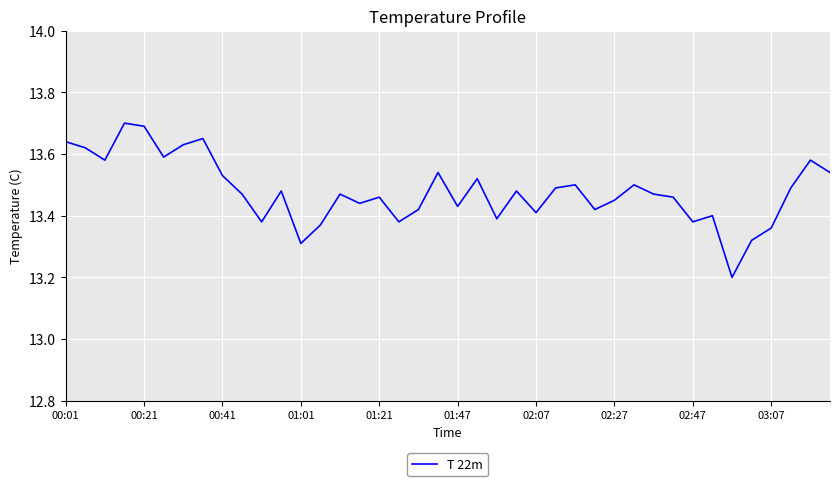

What is the minimum value shown in the chart?

13.2